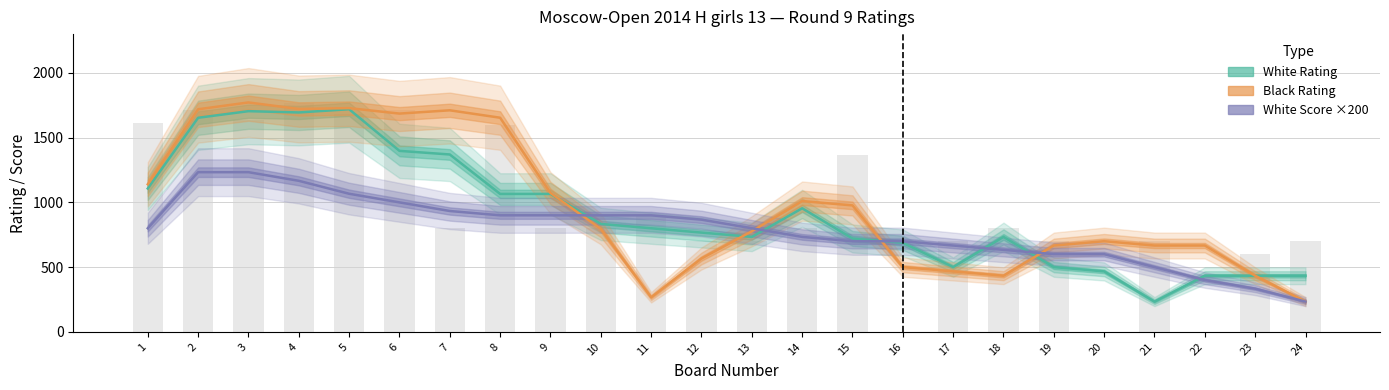

At which label does White Score ×200 first exceed 800?

2